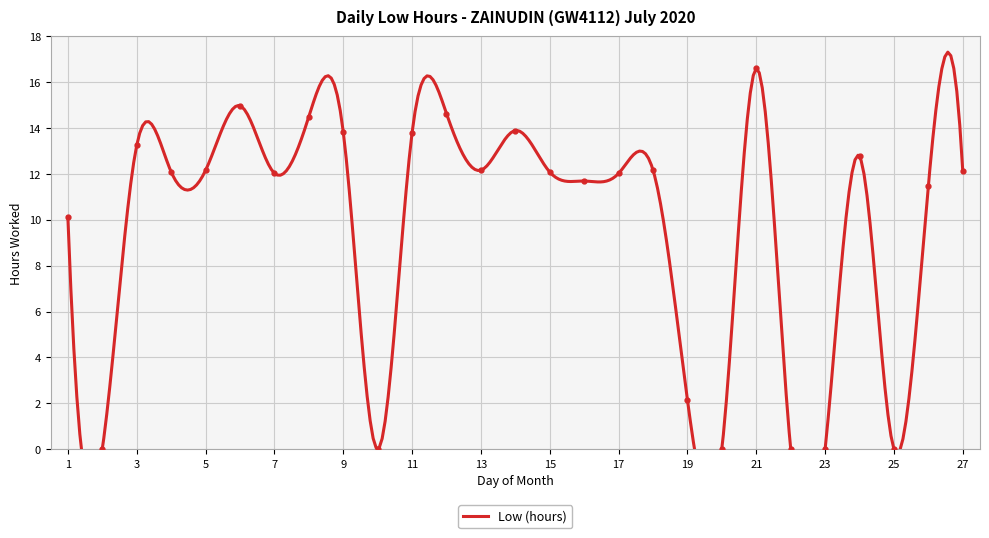

Rank the categories by value from highest to lowest.

21, 6, 12, 8, 14, 9, 11, 3, 24, 18, 13, 5, 27, 4, 15, 7, 17, 16, 26, 1, 19, 2, 10, 20, 22, 23, 25